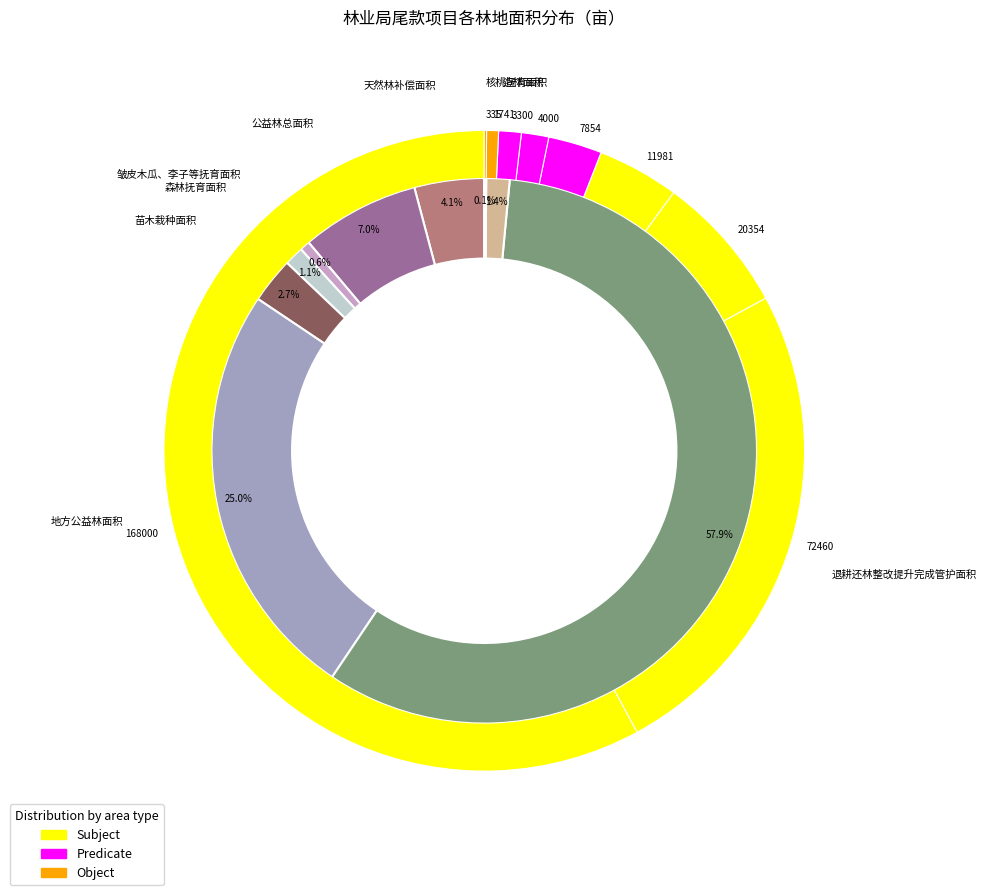

How many segments does this pie chart have?

9